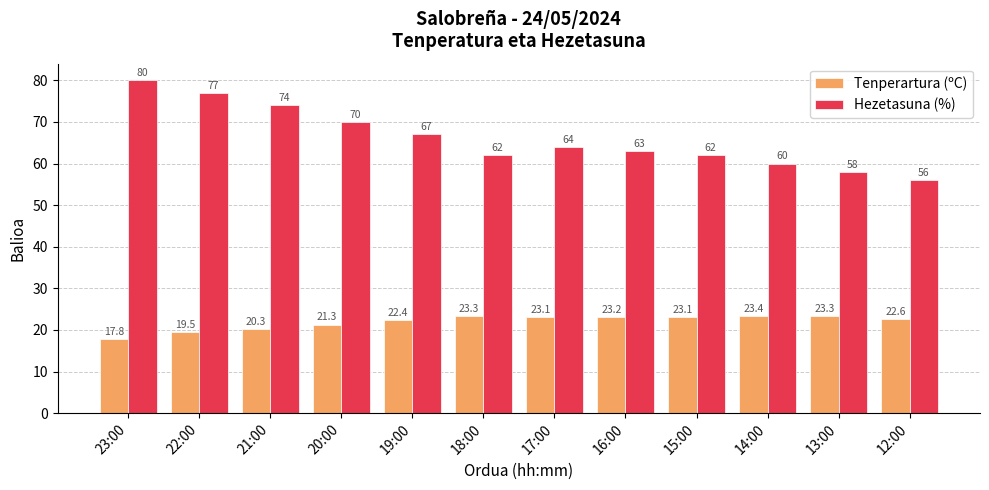

Are the bars grouped side by side (vs. stacked)?

Yes